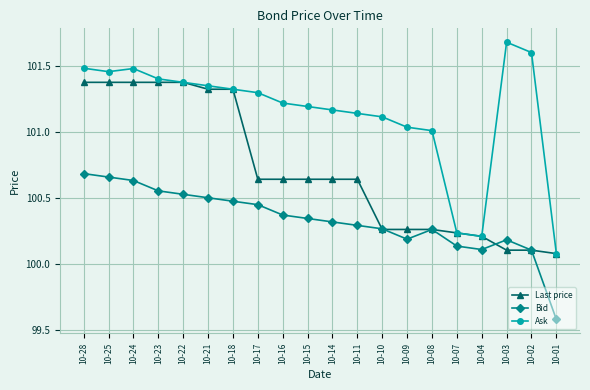

What is the maximum value for Ask?

101.7